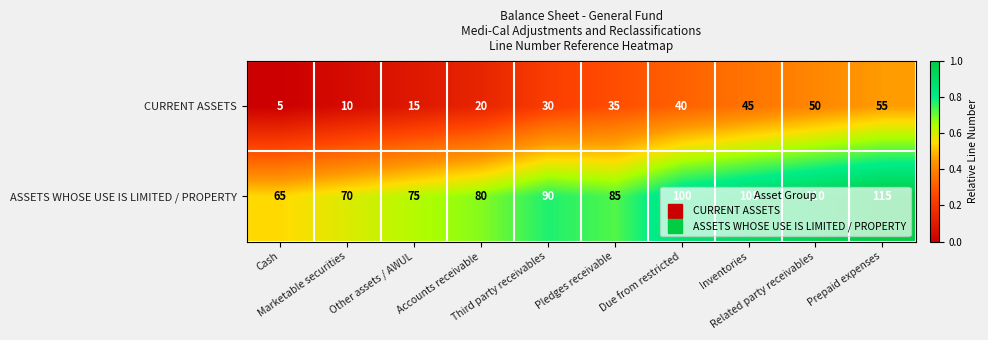

Rank the series by their maximum value, from highest to lowest.

ASSETS WHOSE USE IS LIMITED / PROPERTY, CURRENT ASSETS